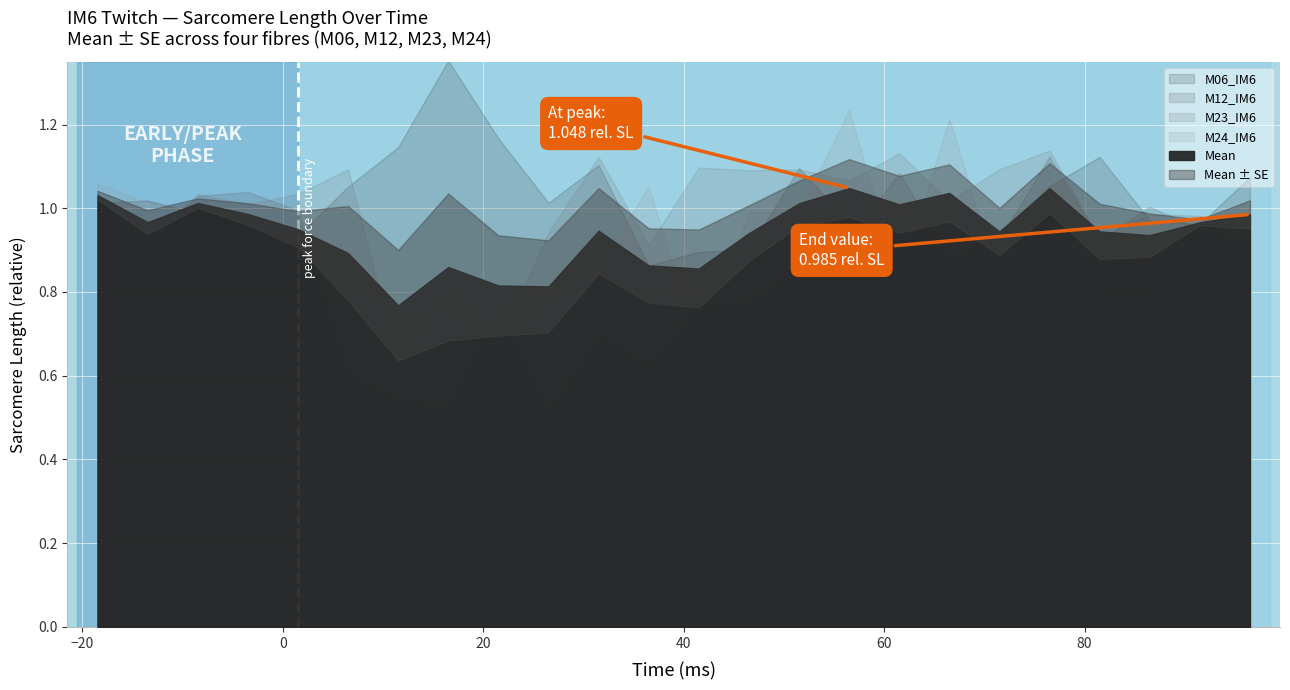

True or false: M23_IM6 has more than 1 points higher than both neighbors.

True